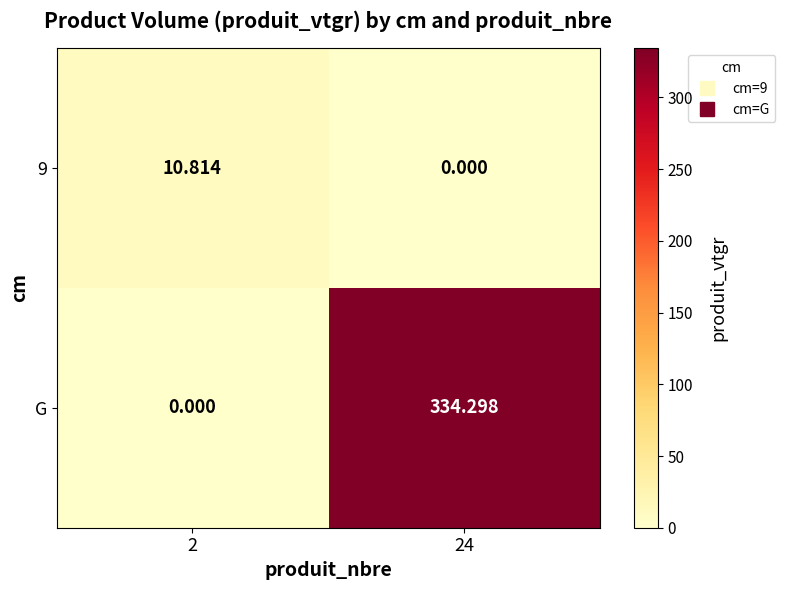

How many categories are shown in the chart?

2